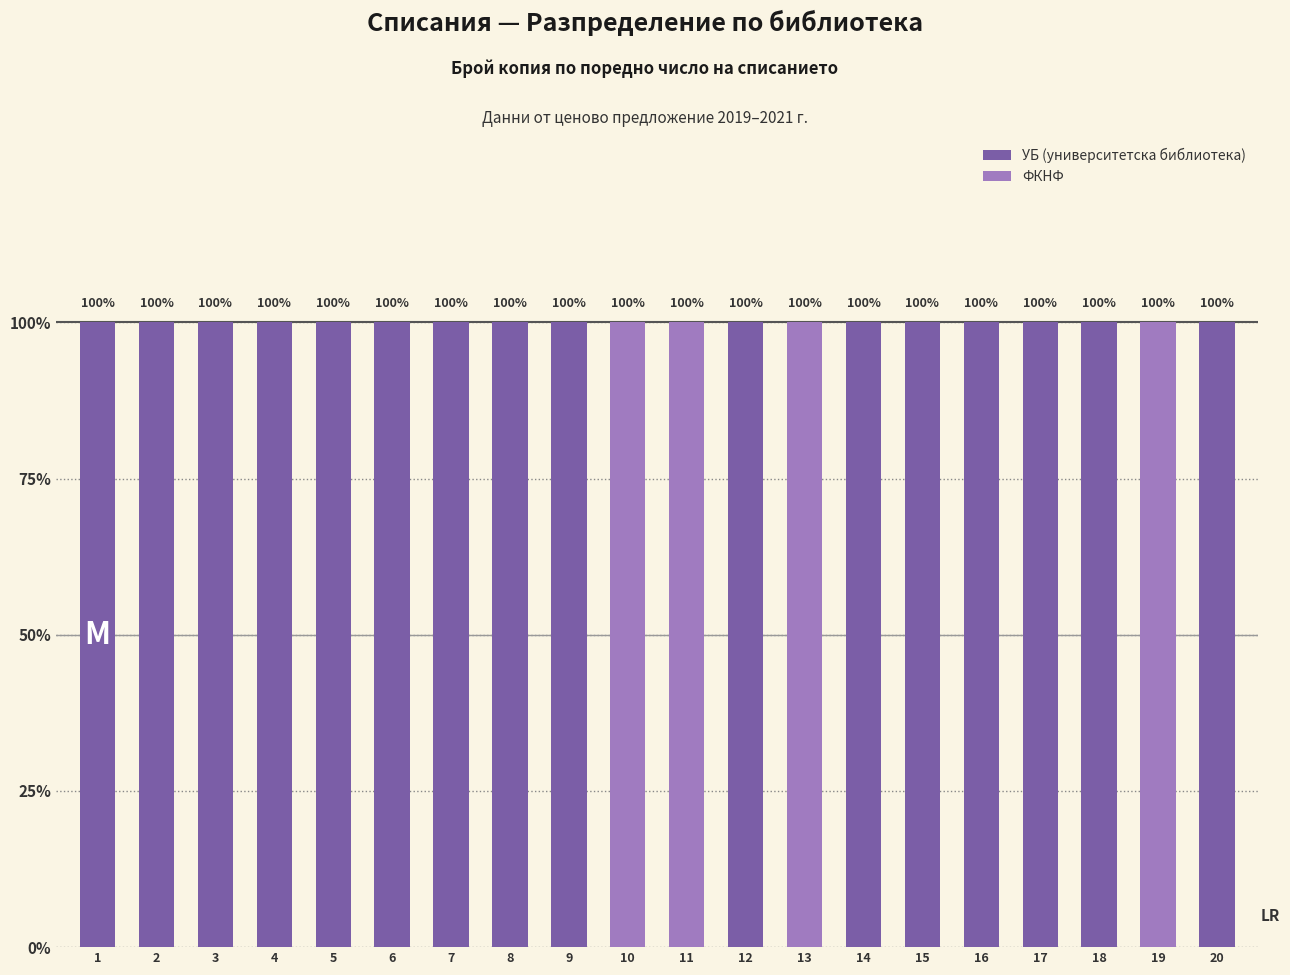

How many ФКНФ values are between 0 and 1?

20